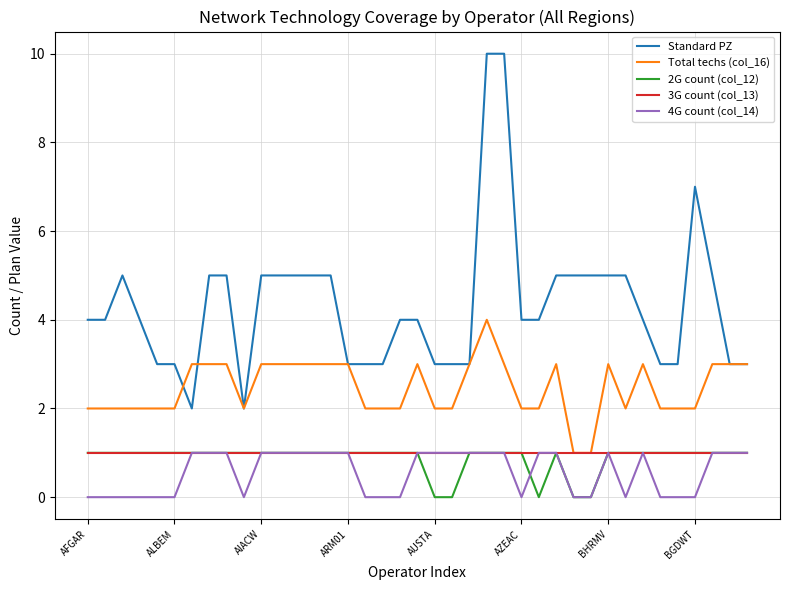

True or false: Total techs (col_16) has more than 2 points higher than both neighbors.

True